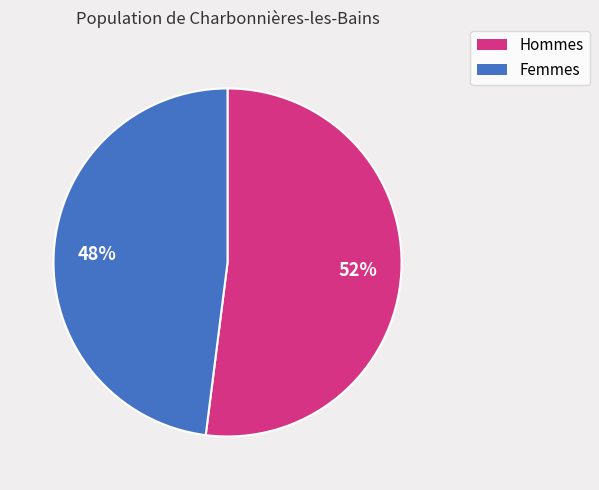

Is there a majority slice in this chart?

Yes